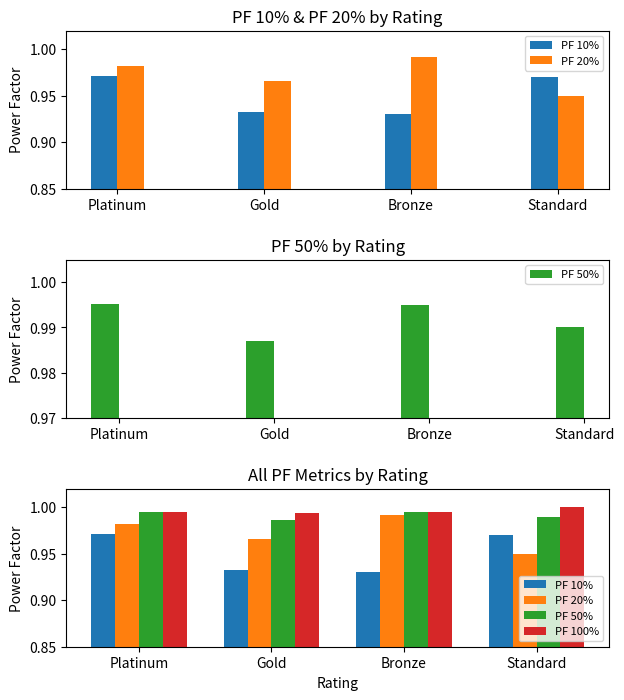

Are the bars horizontal?

No